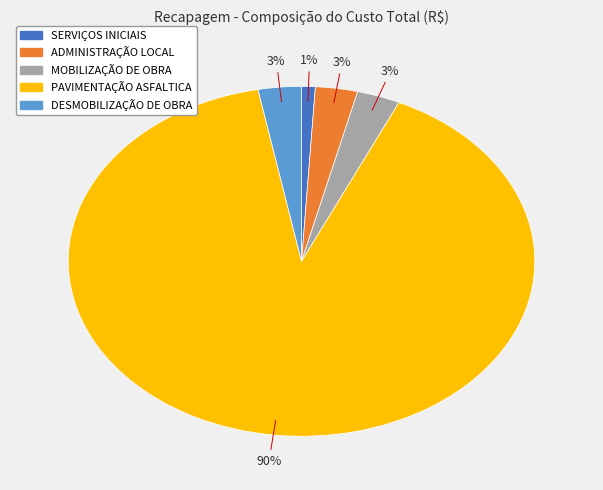

What is the majority slice?

PAVIMENTAÇÃO ASFALTICA